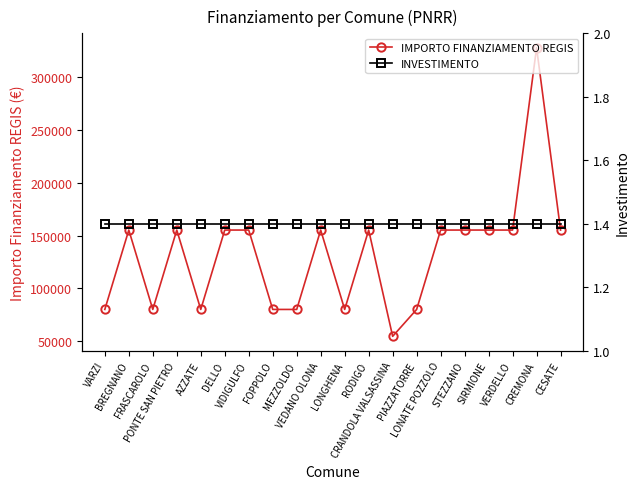

What is the greatest value displayed?

328160.0